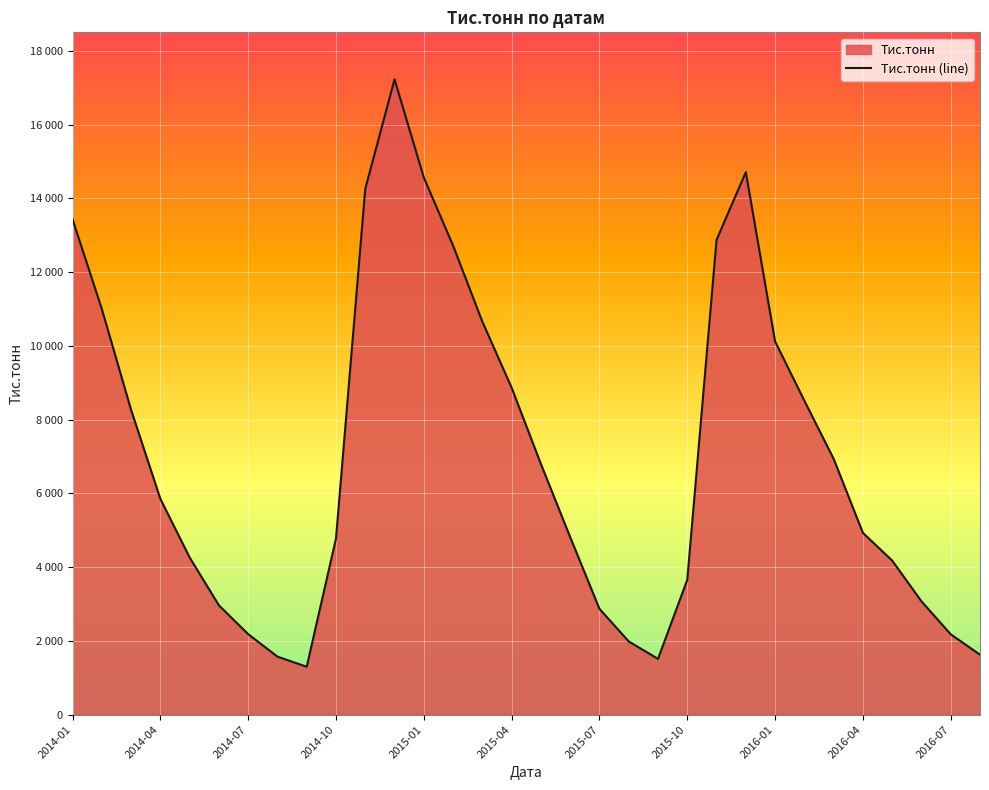

What is the greatest value displayed?

17225.4